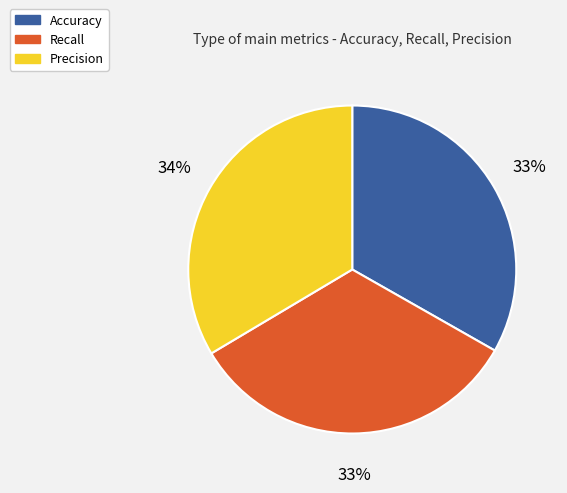

To the nearest percent, what is the average slice percentage?

33%